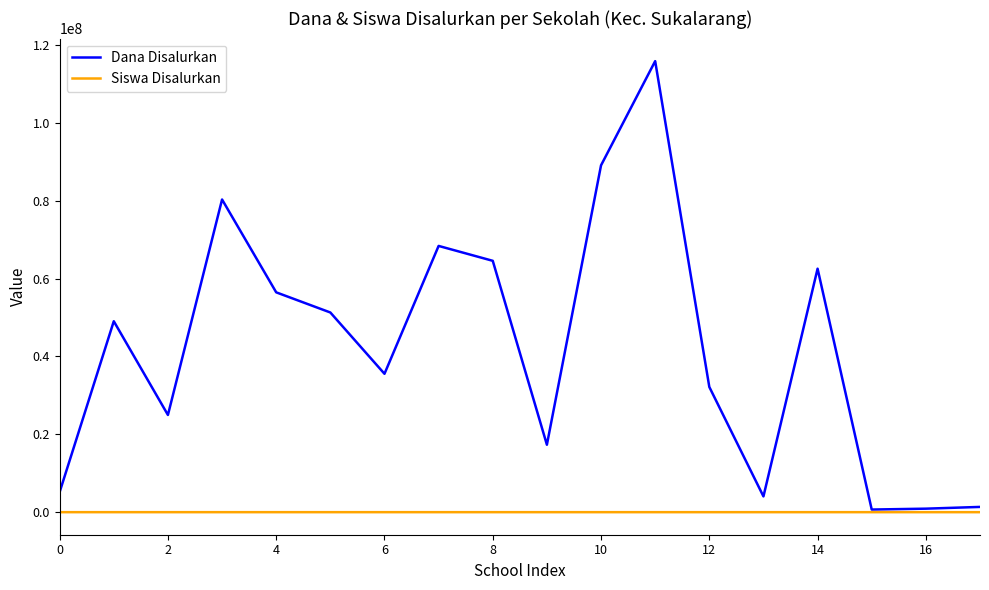

List the series in order of their overall mean, highest first.

Dana Disalurkan, Siswa Disalurkan